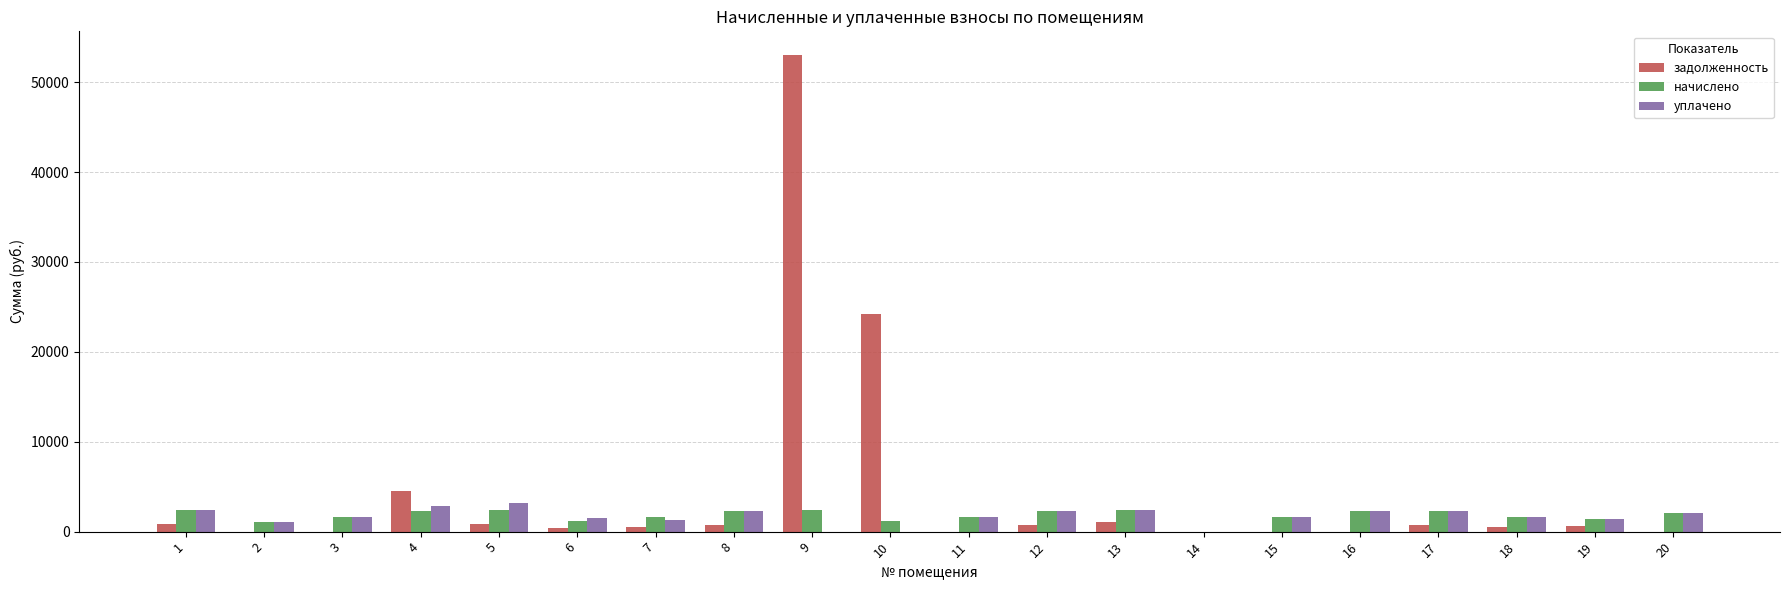

Between 9 and 14, which series saw the biggest shift?

задолженность